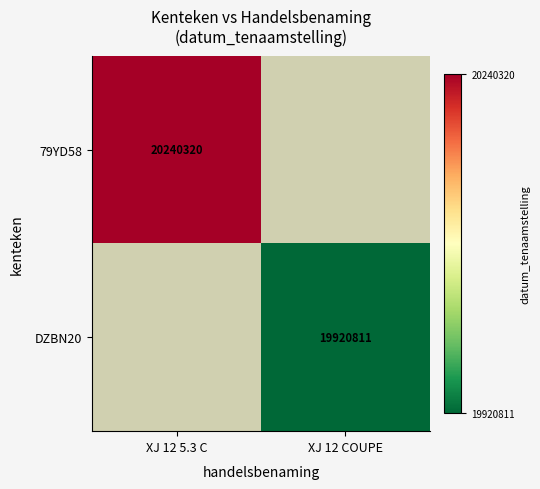

Is it true that DZBN20 equals 19920811 at XJ 12 COUPE?

True